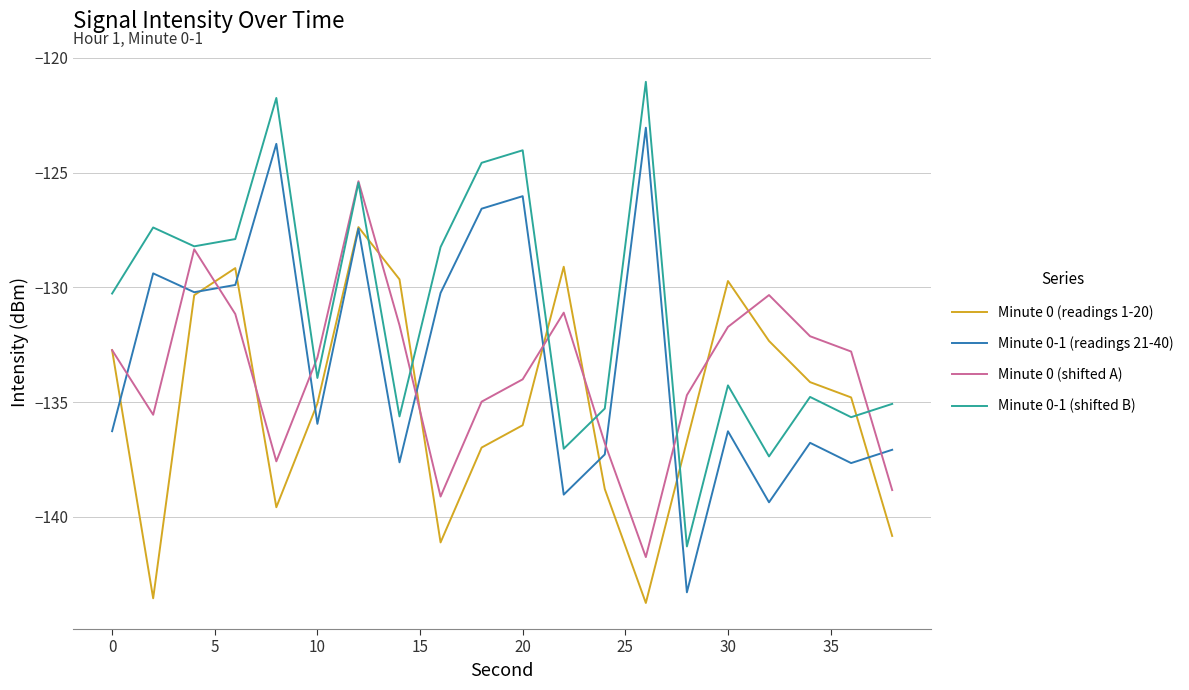

How many series are shown in this chart?

4